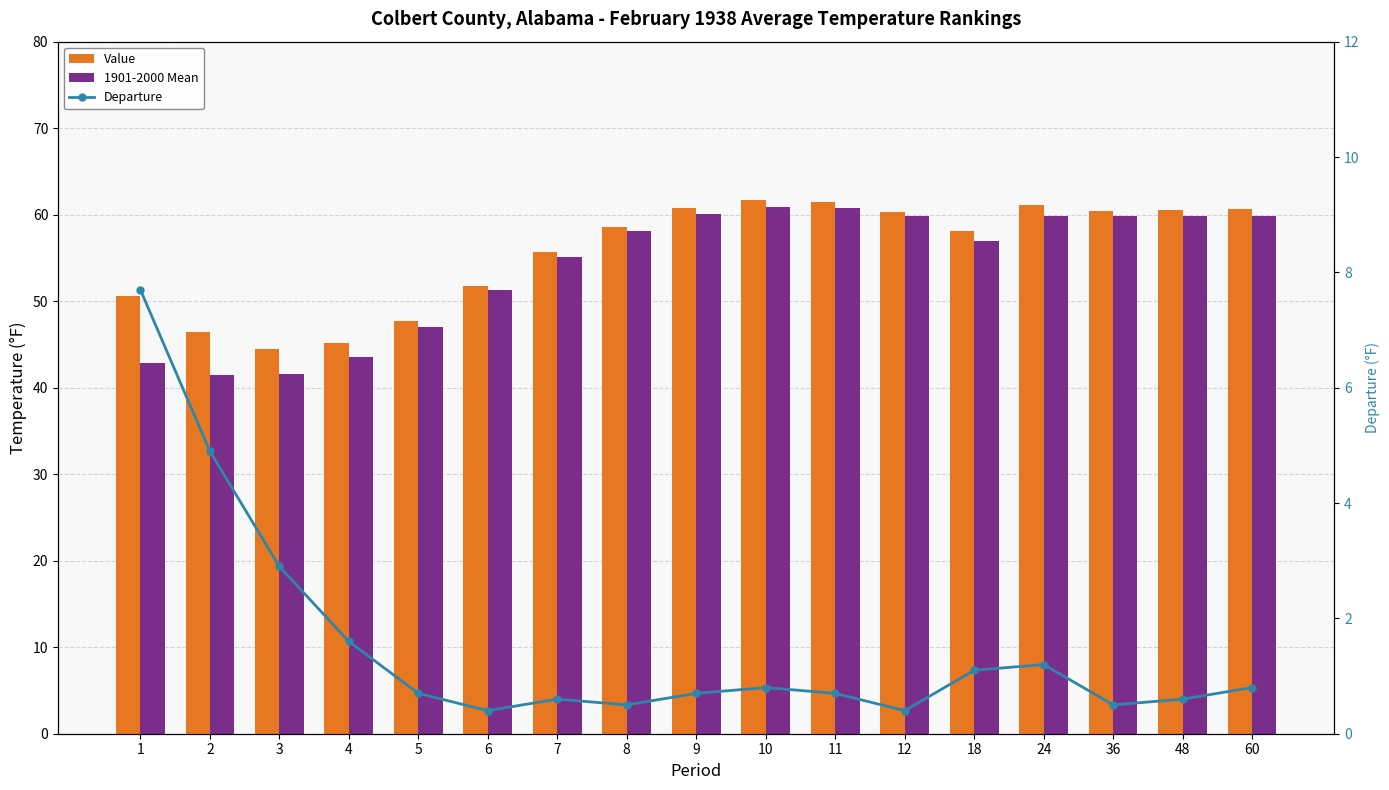

True or false: Departure has a value of 0.5 at 36.

True